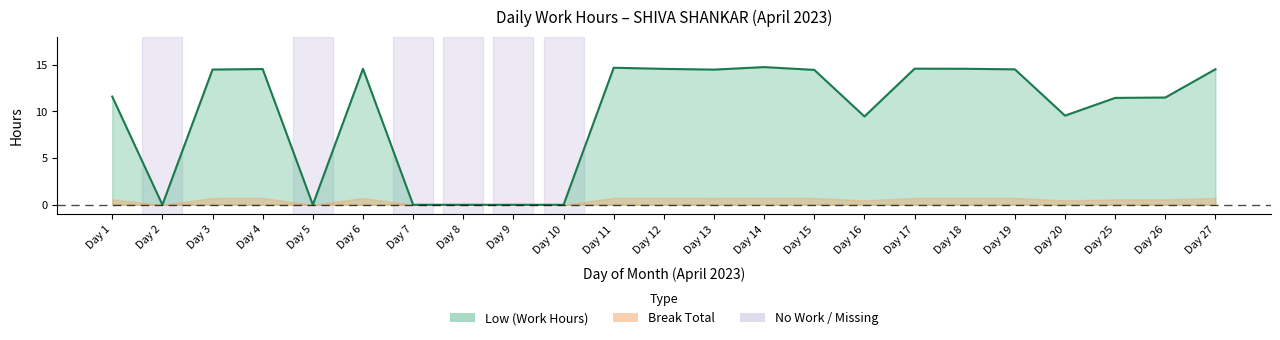

How many lines are shown in the chart?

1